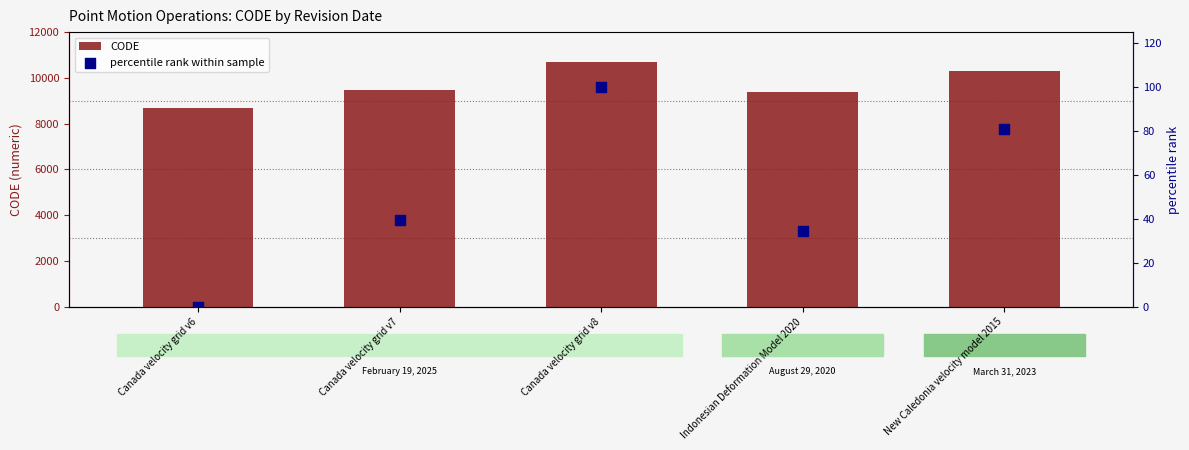

Which series has the largest total across all categories?

CODE